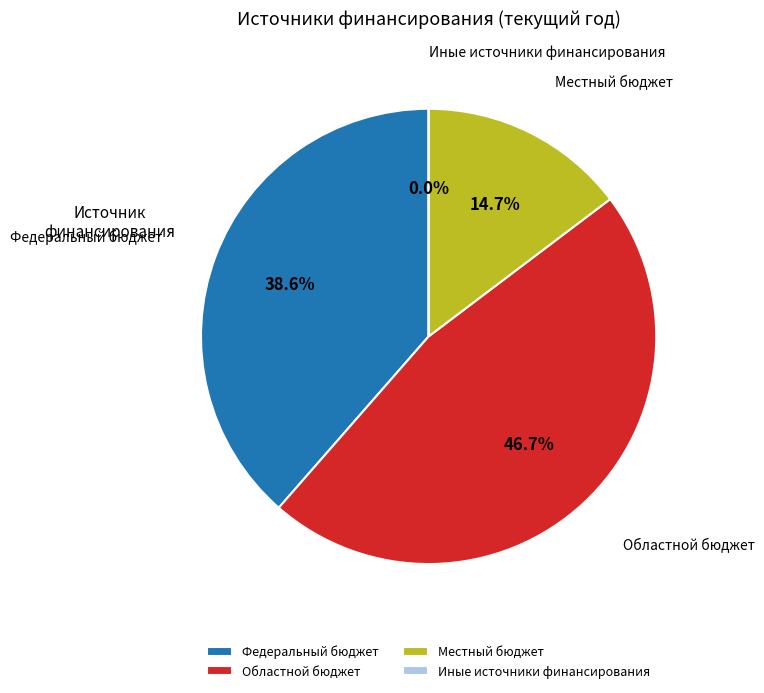

How many slices are in this pie chart?

4